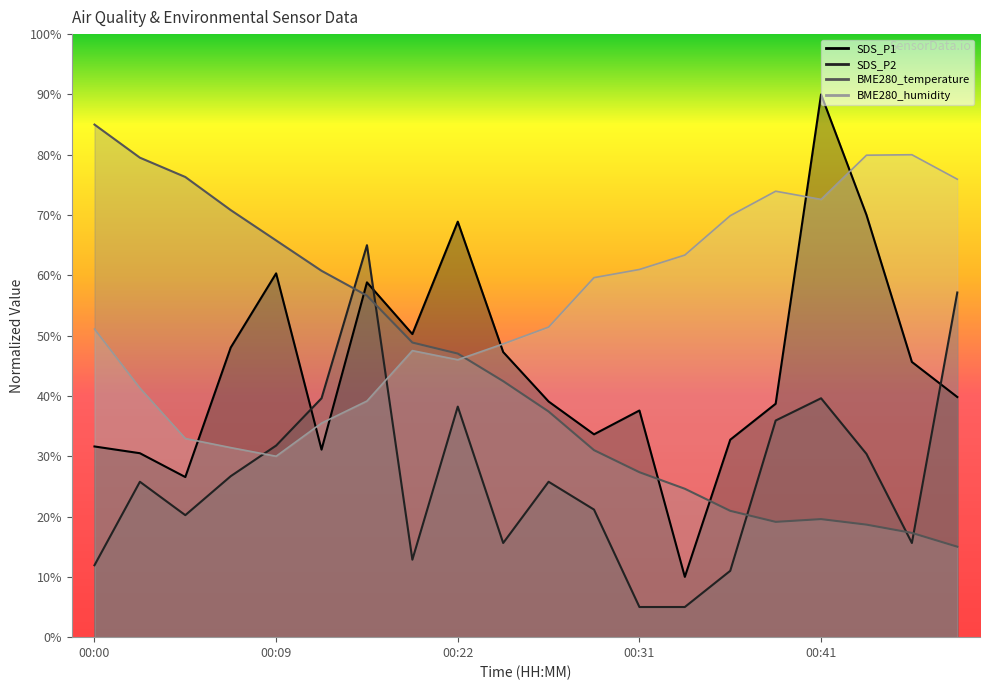

At which category does BME280_humidity reach its first local peak?

00:19